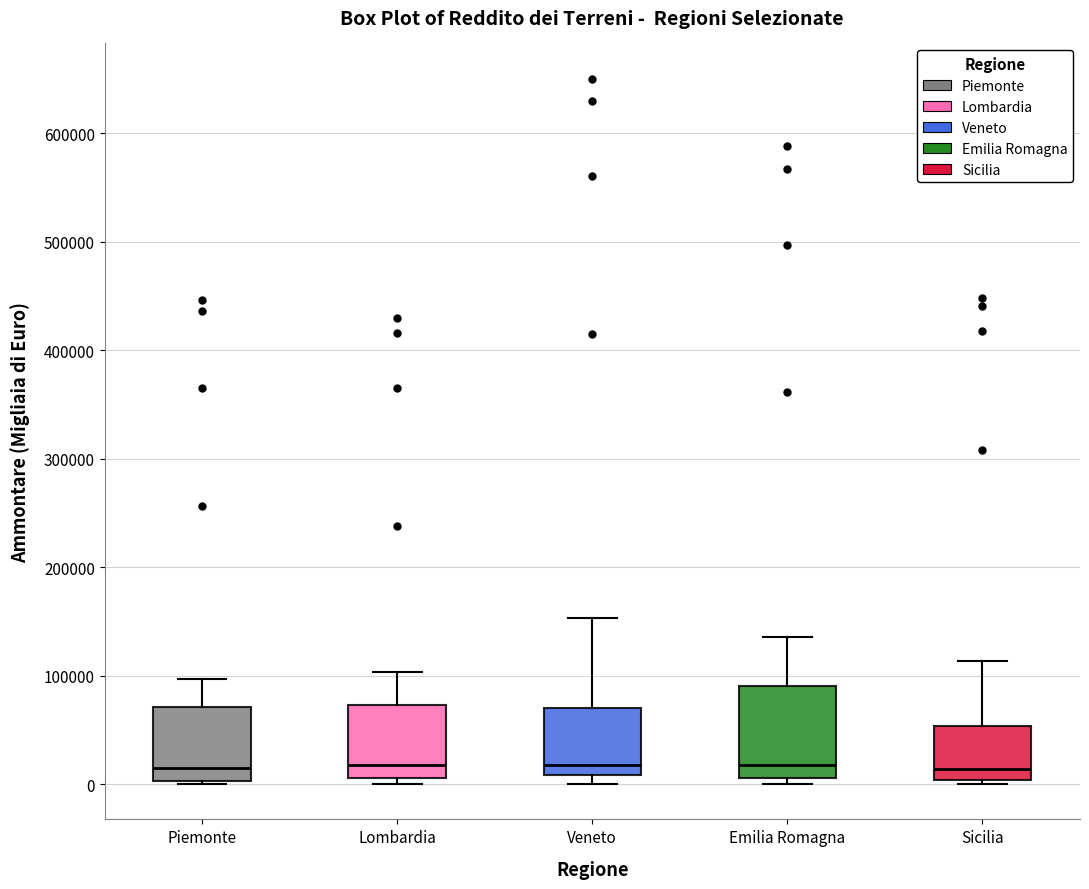

Which box is the tallest, from its lower edge to its upper edge?

Emilia Romagna